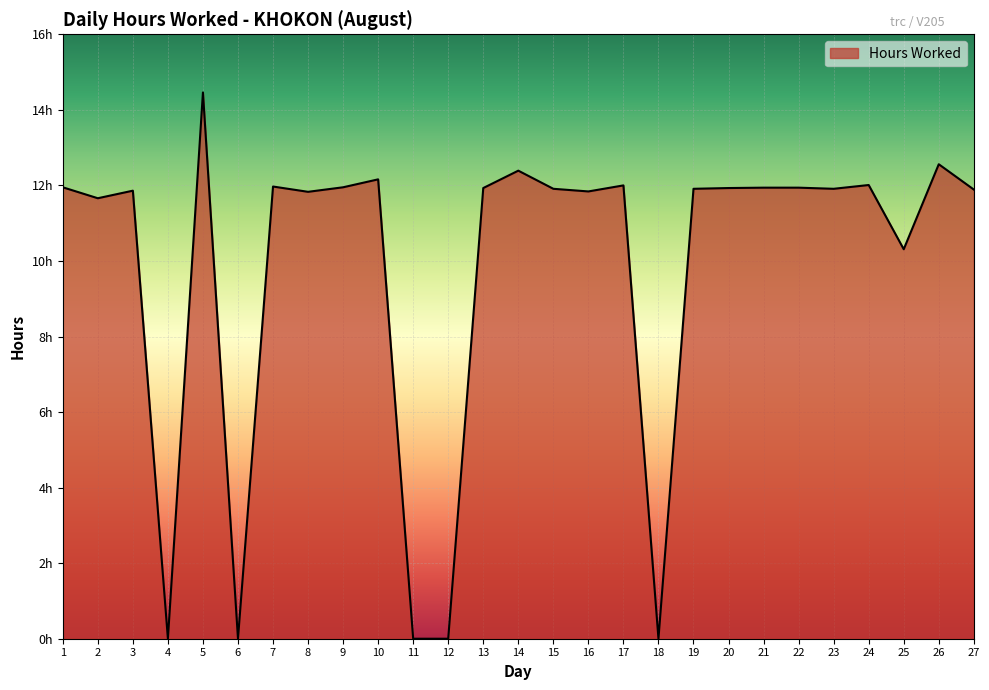

At which category does the chart reach its peak across all series?

5